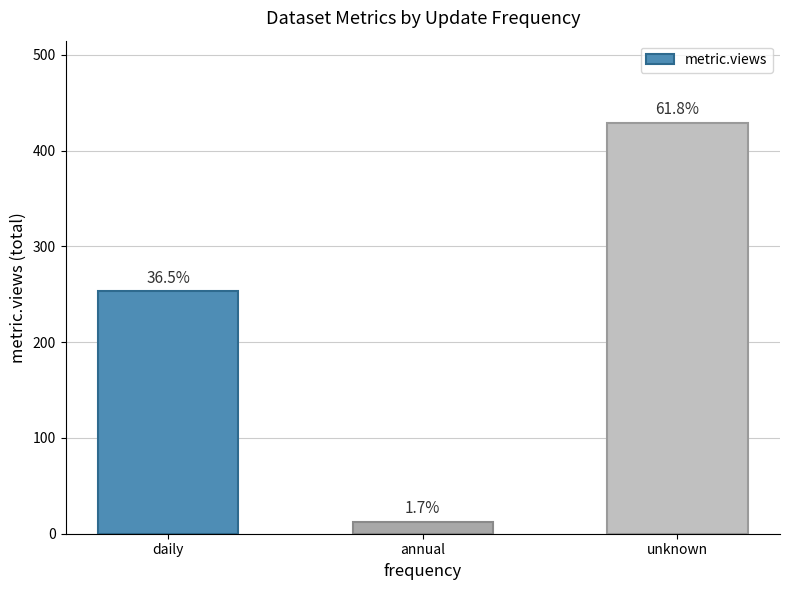

What is the difference between the maximum and minimum values?

417